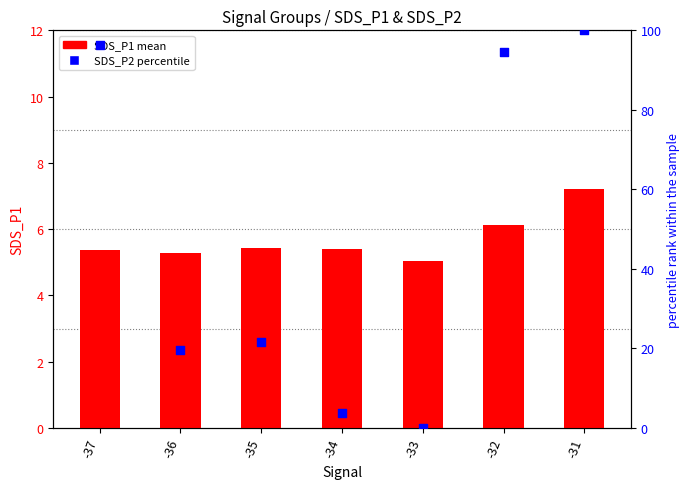

Which series has the widest spread of Y values?

SDS_P2 percentile